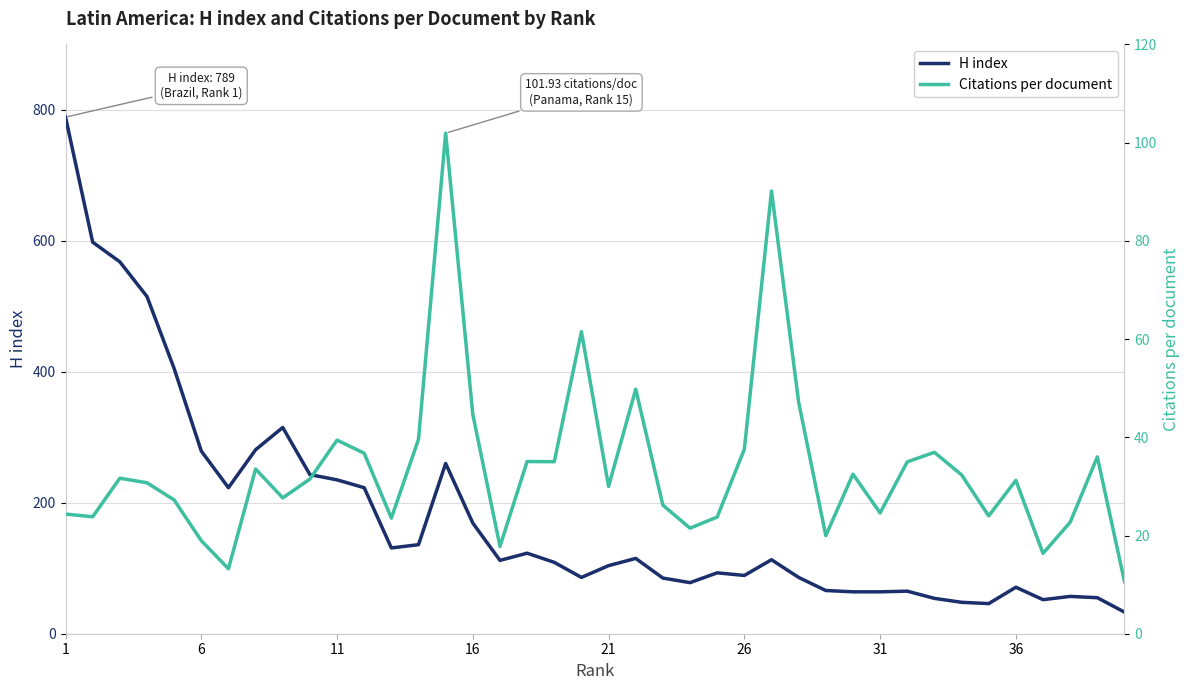

What are all the series names shown in the legend?

H index, Citations per document